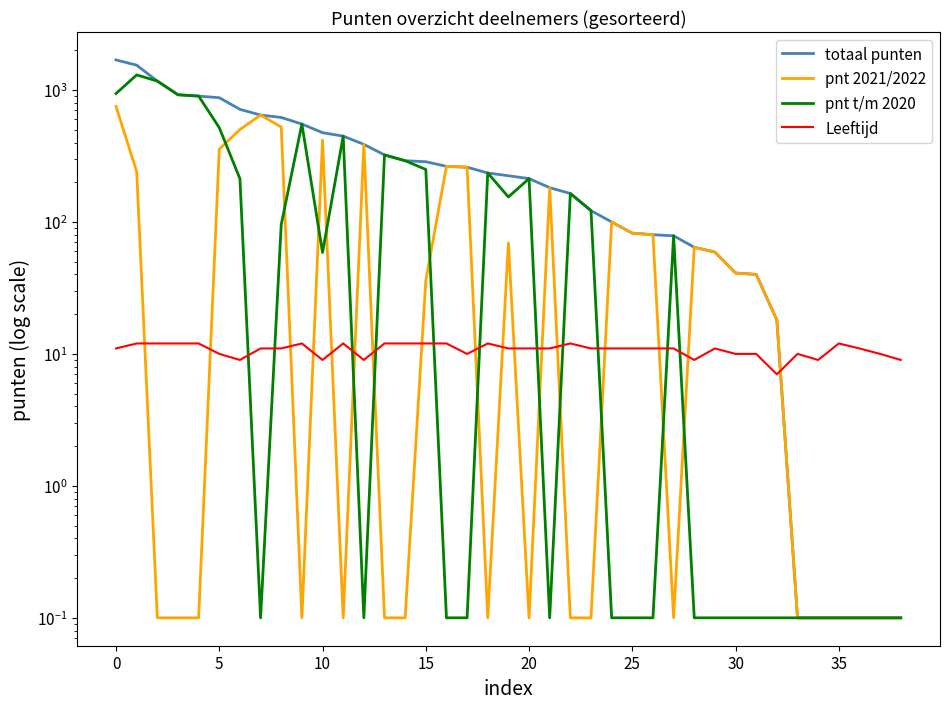

What is the approximate value of pnt 2021/2022 at 27?

0.1